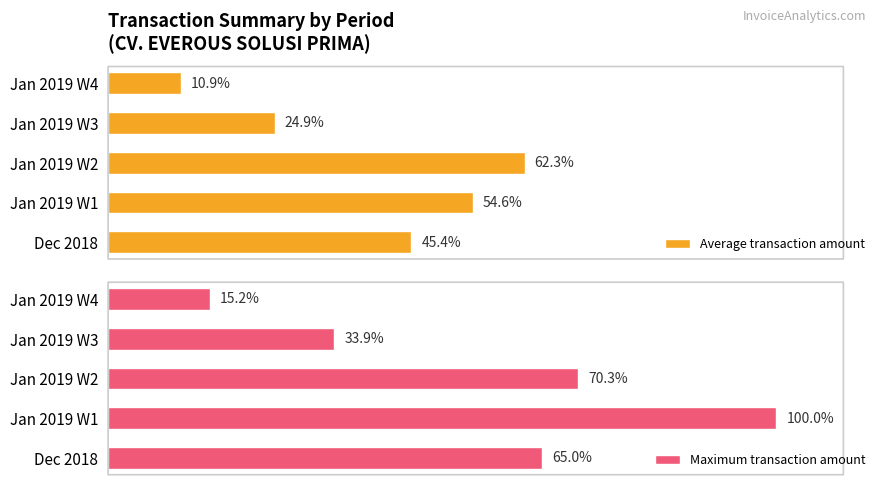

Reading left to right, list all the values displayed in this chart.

Average transaction amount: 45.4	54.6	62.3	24.9	10.9
Maximum transaction amount: 65.0	100.0	70.3	33.9	15.2